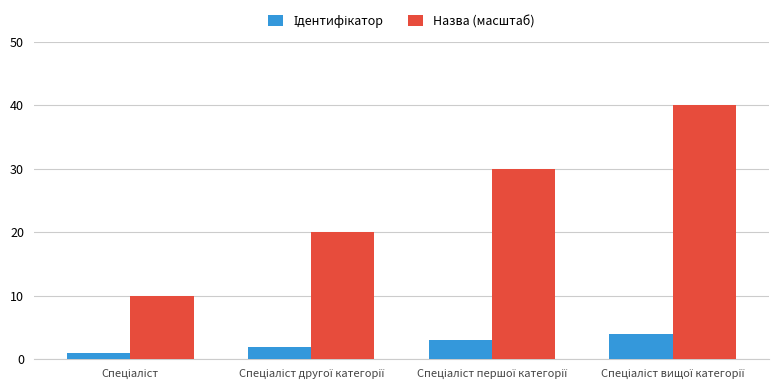

Which series has the largest total across all categories?

Назва (масштаб)